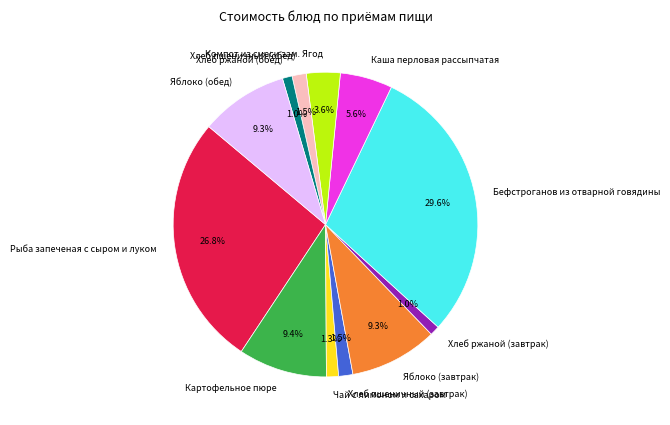

To the nearest percent, what is the combined percentage of Хлеб пшеничный (завтрак) and Каша перловая рассыпчатая?

7%